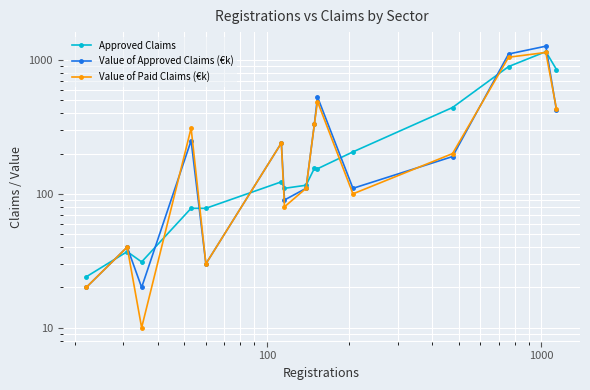

What is the average value of the Approved Claims series?

297